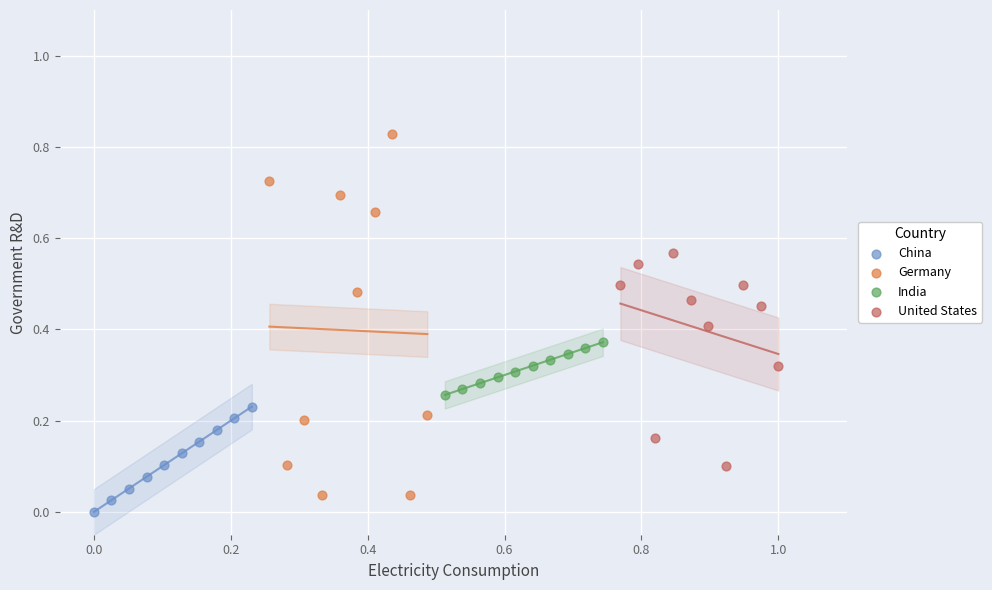

Which series has the widest spread of Y values?

Germany